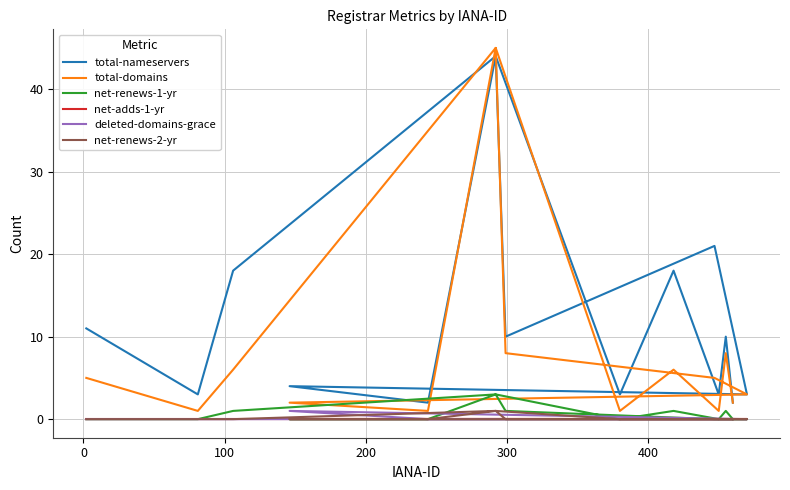

True or false: deleted-domains-grace and net-renews-1-yr cross at least once.

False